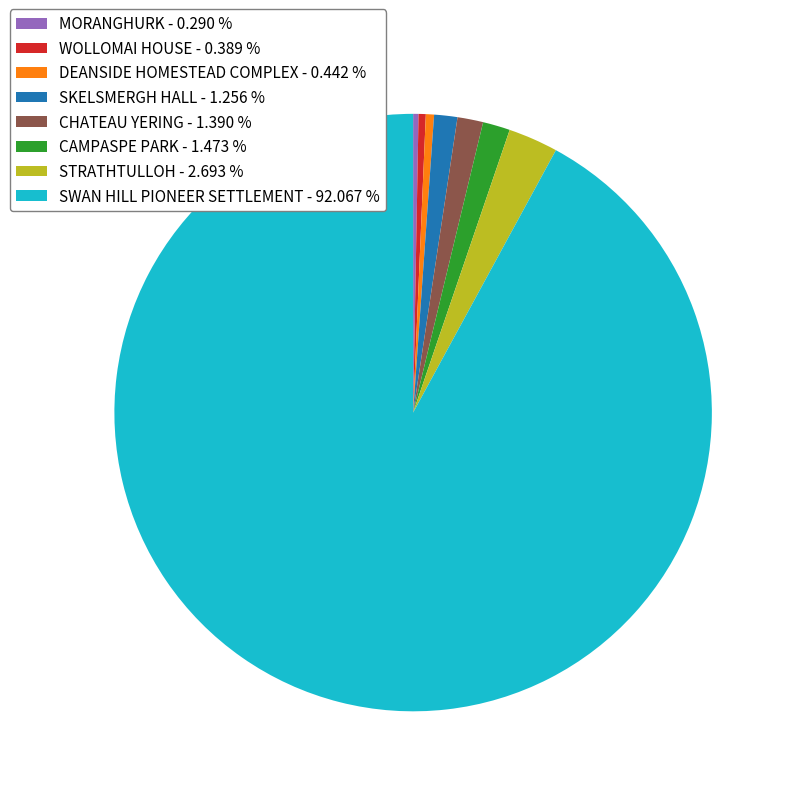

What is the ratio of the value at CHATEAU YERING to the value at STRATHTULLOH?

0.5